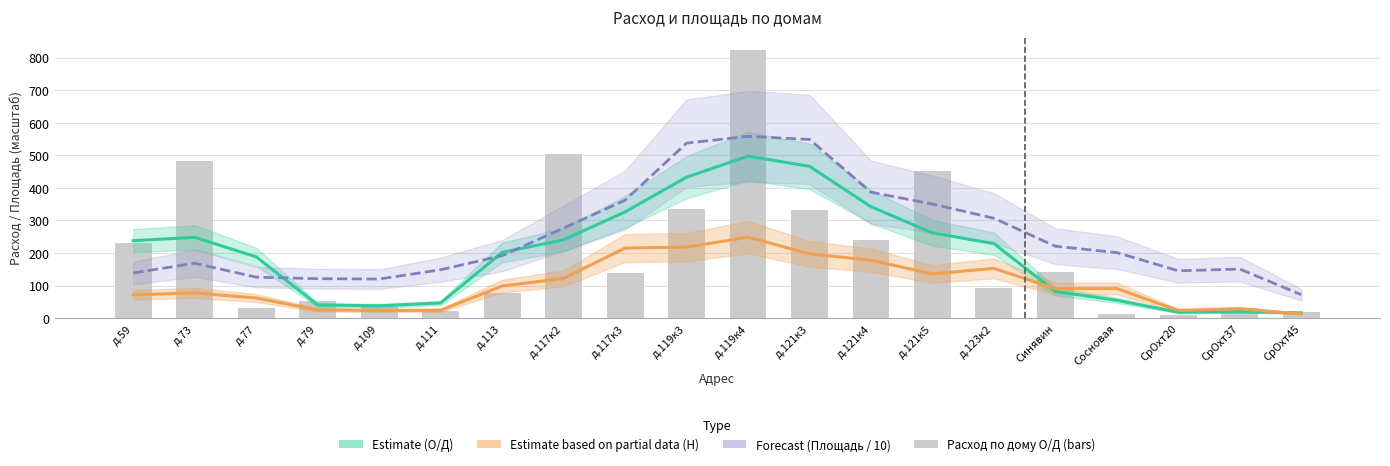

List the labels in order of Estimate (О/Д) value, largest first.

д.119к4, д.121к3, д.119к3, д.121к4, д.117к3, д.121к5, д.73, д.117к2, д.59, д.123к2, д.113, д.77, Синявин, Сосновая, д.111, д.79, д.109, СрОхт37, СрОхт20, СрОхт45